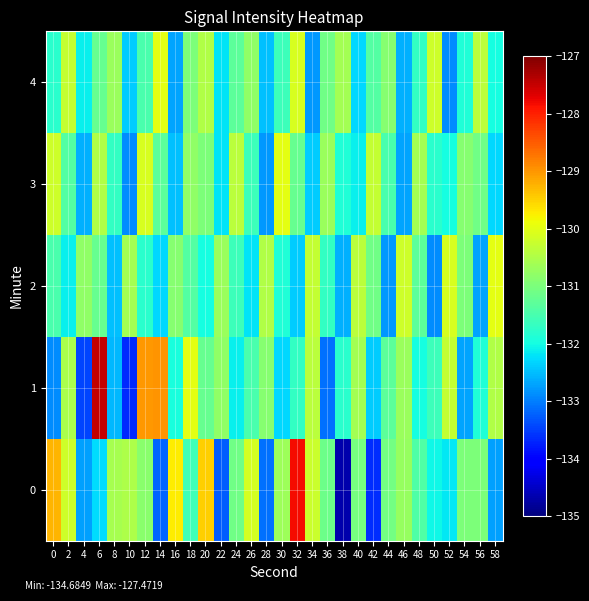

Reading right to left, extract all data points from this chart.

0: 58=-132.7	56=-131.0	54=-131.0	52=-132.2	50=-132.1	48=-131.4	46=-130.7	44=-131.1	42=-133.6	40=-131.1	38=-134.7	36=-131.1	34=-130.2	32=-127.8	30=-130.7	28=-133.1	26=-130.2	24=-131.1	22=-133.3	20=-129.5	18=-131.6	16=-129.7	14=-133.2	12=-130.9	10=-130.5	8=-130.6	6=-132.3	4=-132.7	2=-130.2	0=-129.3
1: 58=-130.5	56=-131.9	54=-132.7	52=-130.3	50=-131.6	48=-132.0	46=-130.7	44=-131.3	42=-132.4	40=-130.6	38=-131.8	36=-133.1	34=-130.4	32=-131.7	30=-132.3	28=-130.9	26=-131.5	24=-132.1	22=-130.8	20=-131.2	18=-130.0	16=-132.0	14=-129.0	12=-129.0	10=-133.7	8=-132.5	6=-127.5	4=-133.5	2=-130.5	0=-132.9
2: 58=-130.0	56=-132.7	54=-131.0	52=-130.1	50=-132.9	48=-131.3	46=-130.2	44=-132.8	42=-131.1	40=-130.4	38=-132.6	36=-131.7	34=-130.3	32=-132.4	30=-131.9	28=-130.5	26=-132.2	24=-131.6	22=-130.7	20=-132.0	18=-131.4	16=-130.9	14=-132.3	12=-131.8	10=-130.6	8=-132.5	6=-131.2	4=-130.8	2=-132.1	0=-131.5
3: 58=-132.3	56=-131.1	54=-130.9	52=-132.0	50=-131.8	48=-130.6	46=-132.7	44=-131.5	42=-130.3	40=-132.1	38=-131.9	36=-130.7	34=-132.4	32=-131.2	30=-130.0	28=-132.8	26=-131.6	24=-130.4	22=-132.2	20=-131.0	18=-130.8	16=-132.5	14=-131.3	12=-130.1	10=-132.9	8=-131.7	6=-130.5	4=-132.6	2=-131.4	0=-130.2
4: 58=-132.0	56=-130.4	54=-131.9	52=-132.9	50=-130.2	48=-131.7	46=-132.6	44=-130.9	42=-131.4	40=-132.3	38=-130.6	36=-131.1	34=-132.8	32=-130.1	30=-131.6	28=-132.5	26=-130.8	24=-131.3	22=-132.2	20=-130.5	18=-131.0	16=-132.7	14=-130.0	12=-131.5	10=-132.4	8=-130.7	6=-131.2	4=-132.1	2=-130.3	0=-131.8